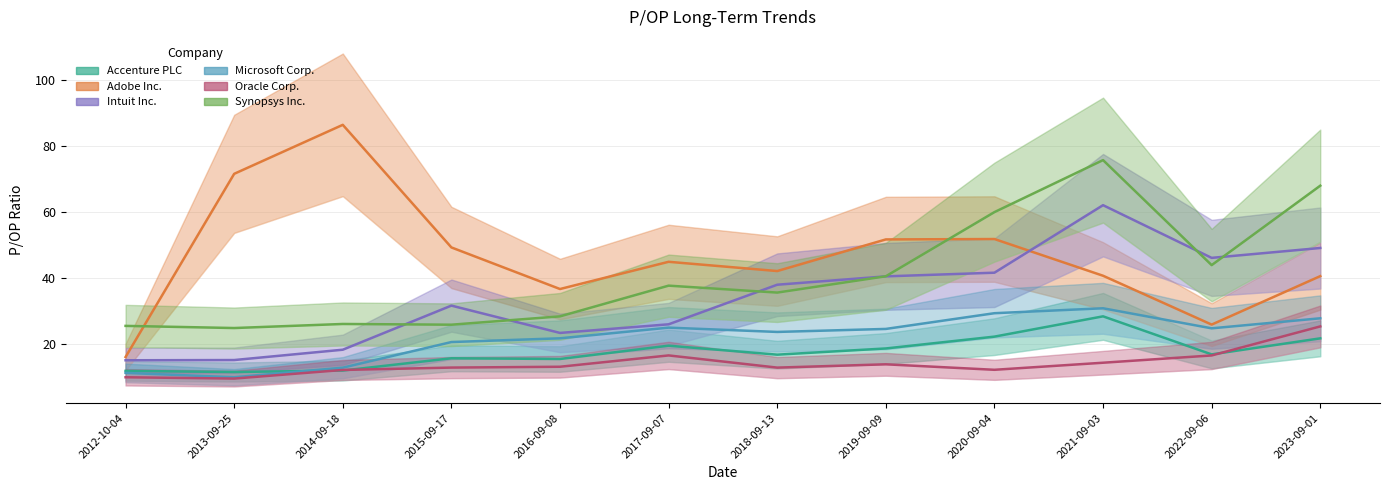

What is the highest value of the Accenture PLC series?

28.4